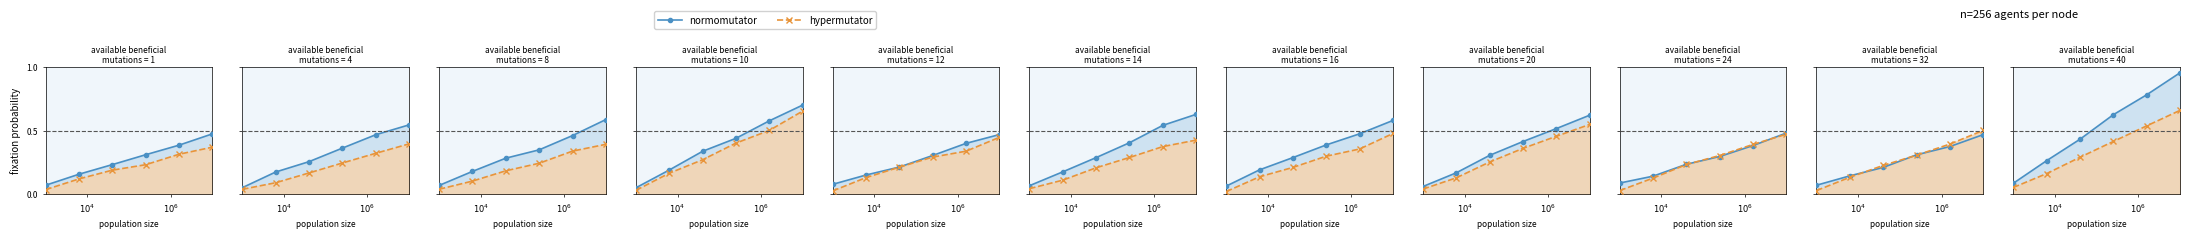

What is the spread (max minus min) of values at $10^6$?

0.1